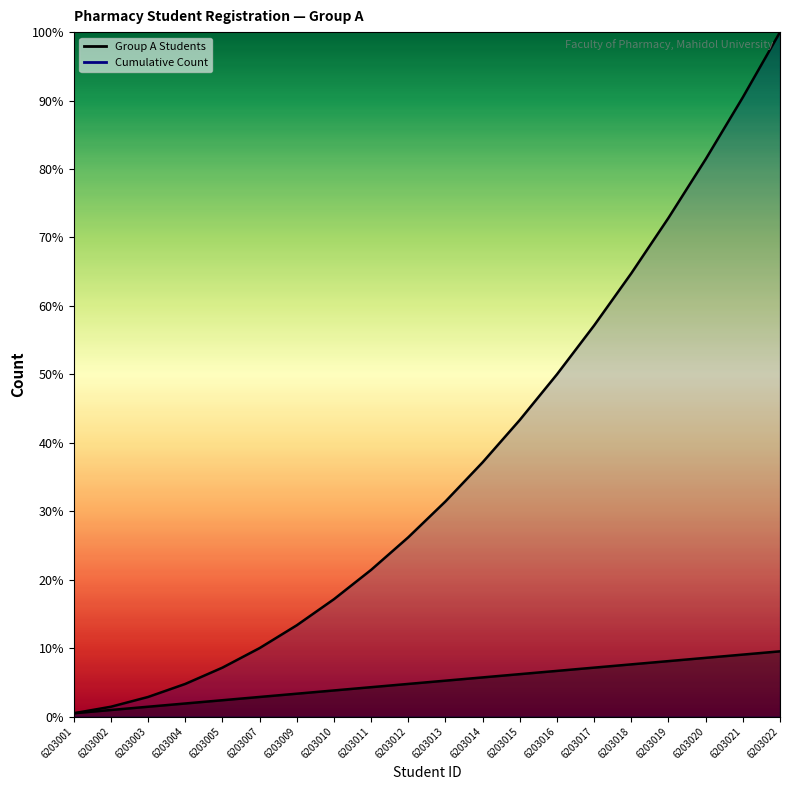

Between 6203014 and 6203019, which is larger?

6203019